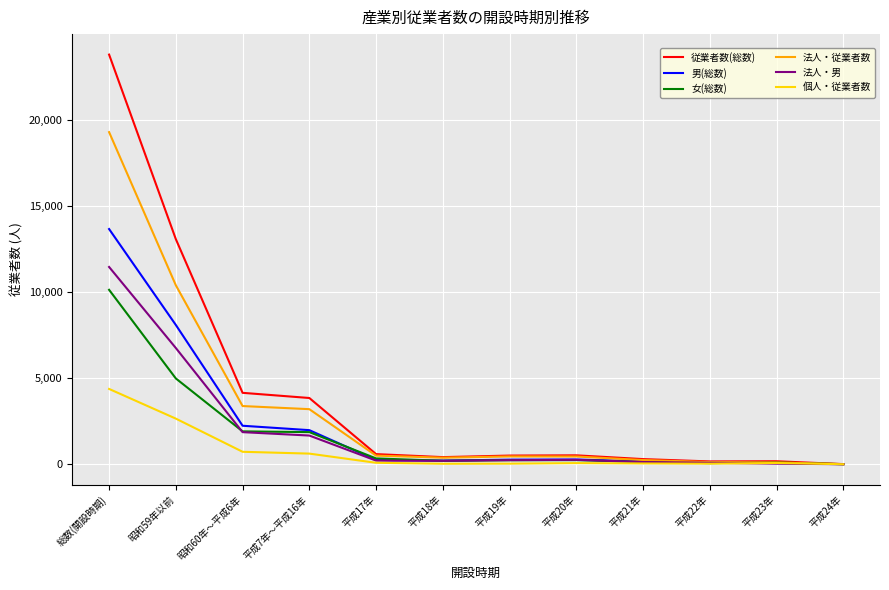

What is the spread (max minus min) of values at 昭和59年以前?

10415